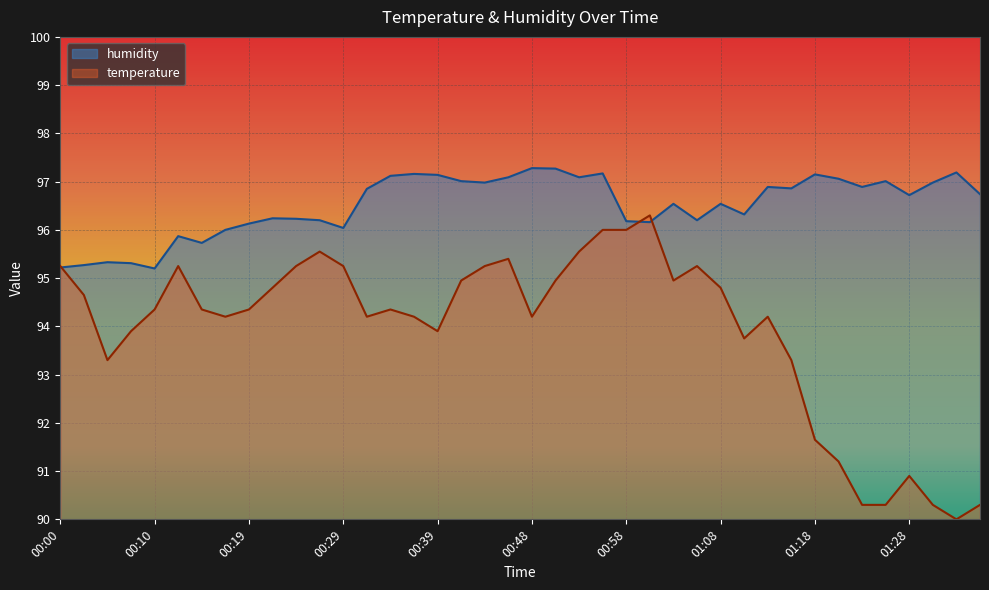

At how many categories does at least one series exceed 94?

40